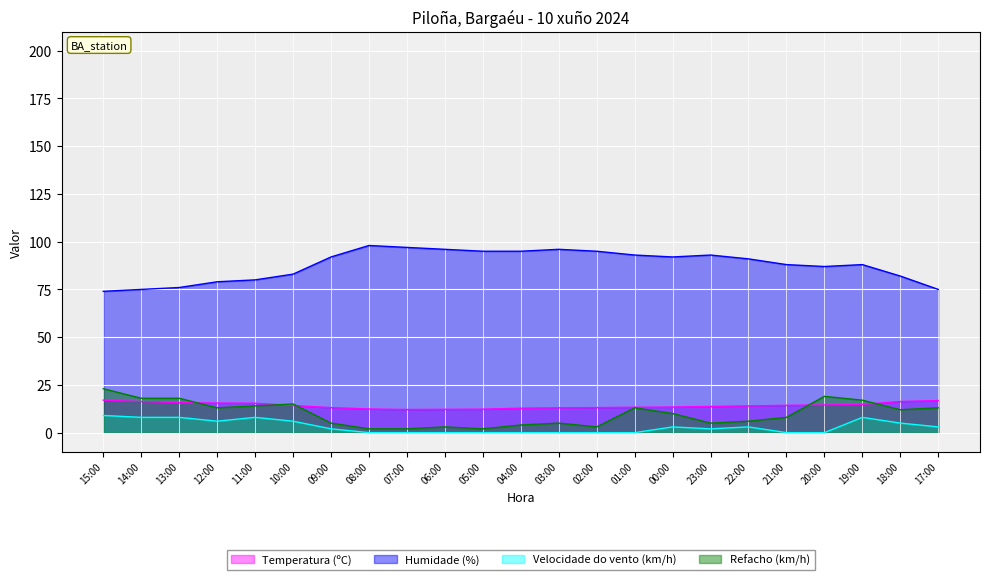

At which category does Humidade (%) reach its first local peak?

08:00